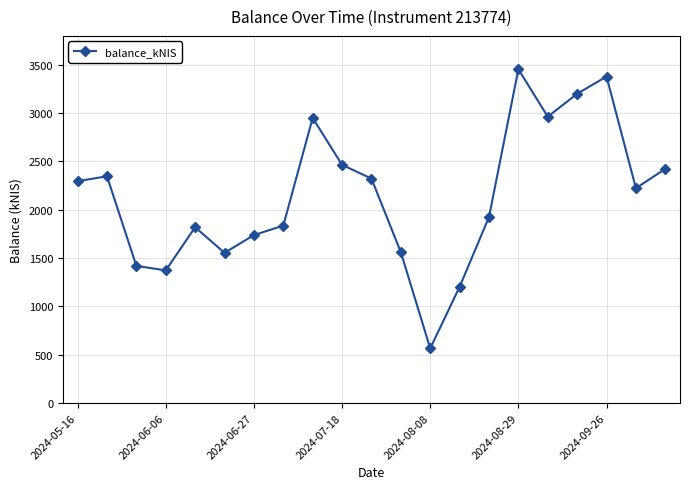

What is the greatest value displayed?

3454.7